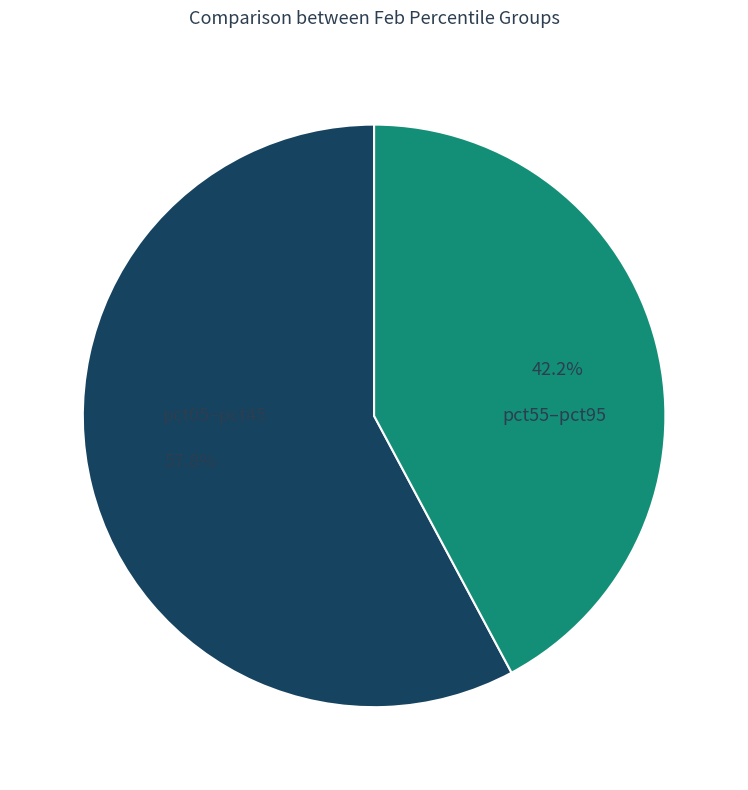

To the nearest percent, what is the average slice percentage?

50%